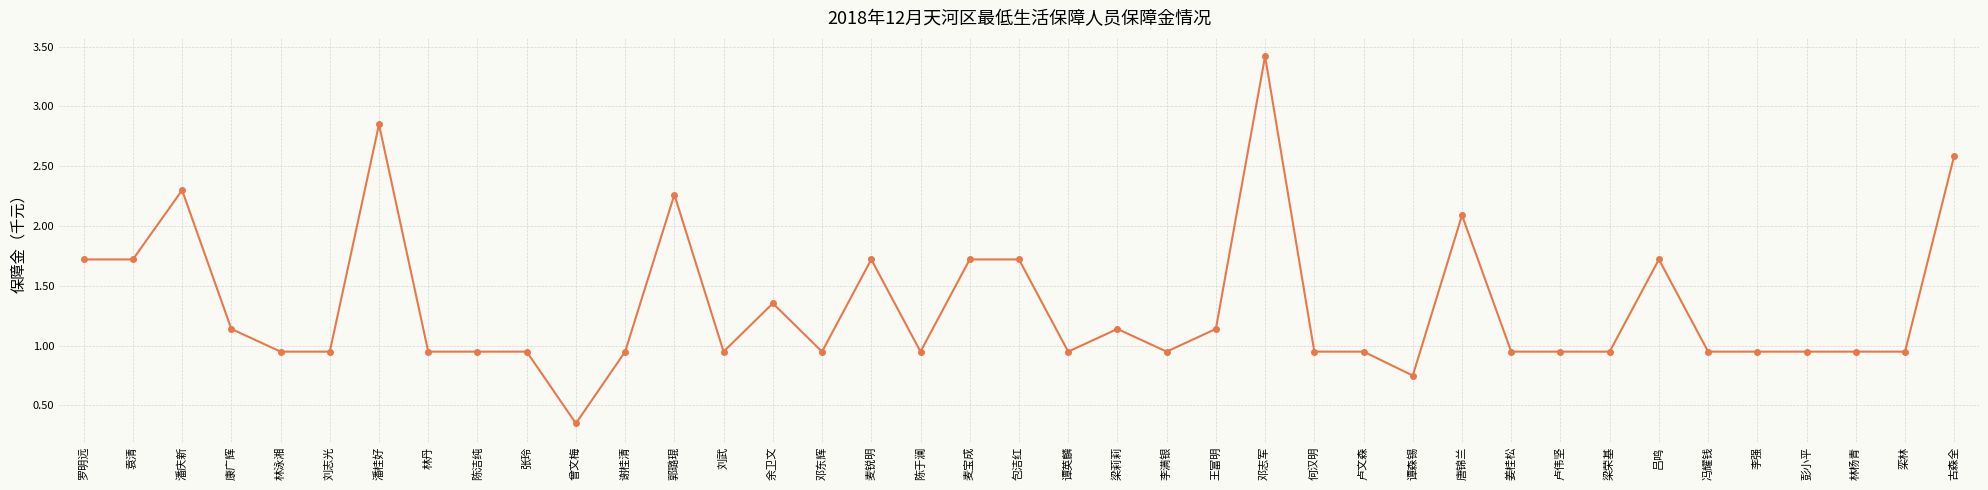

What position from the left is 邓志军?

25